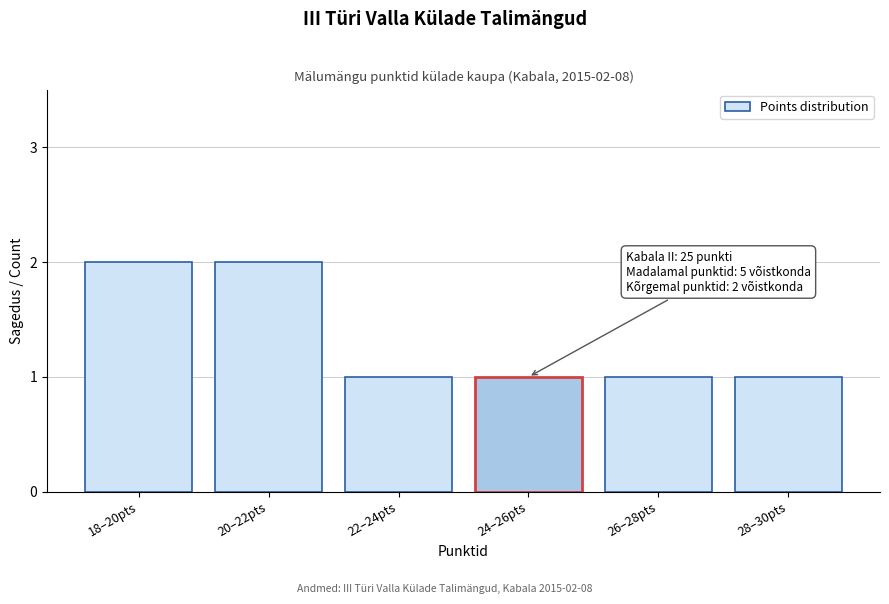

Reading left to right, list all the values displayed in this chart.

2	2	1	1	1	1